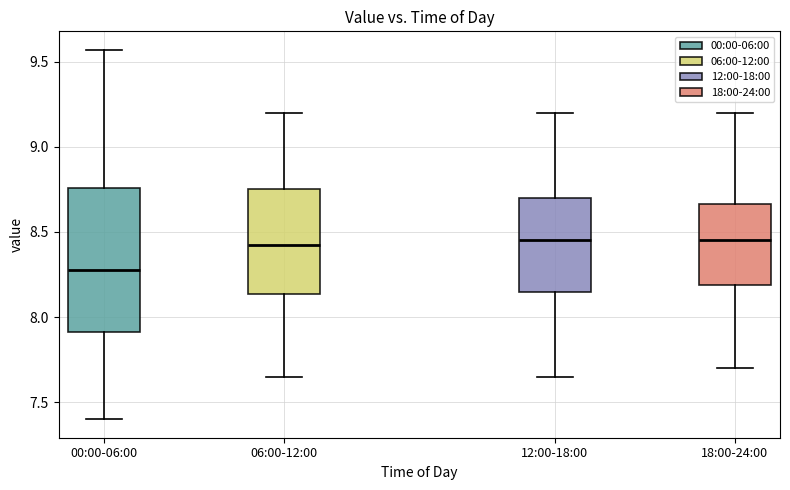

Which box is the tallest, from its lower edge to its upper edge?

00:00-06:00